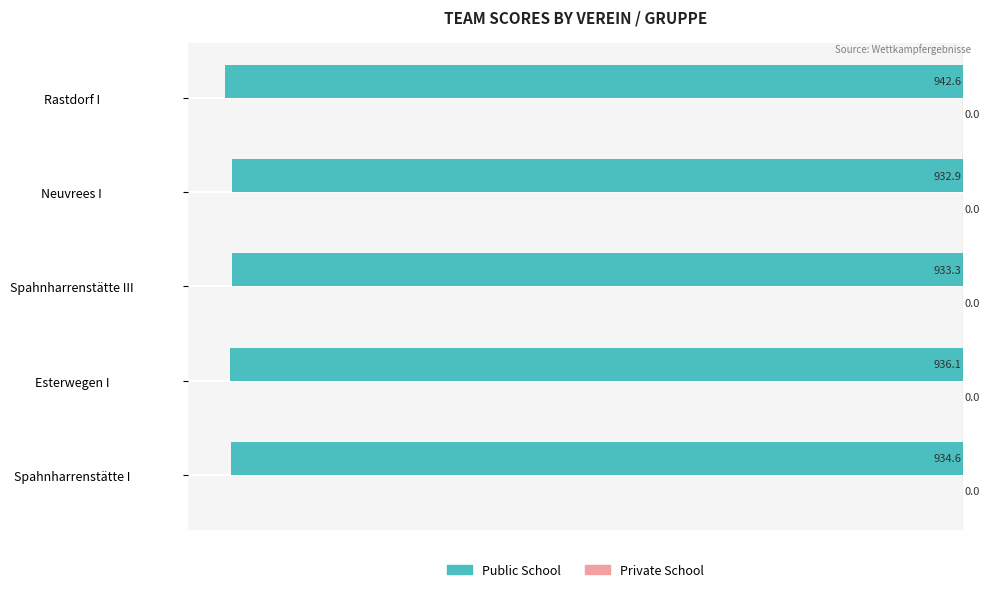

How many bars are there in total?

5